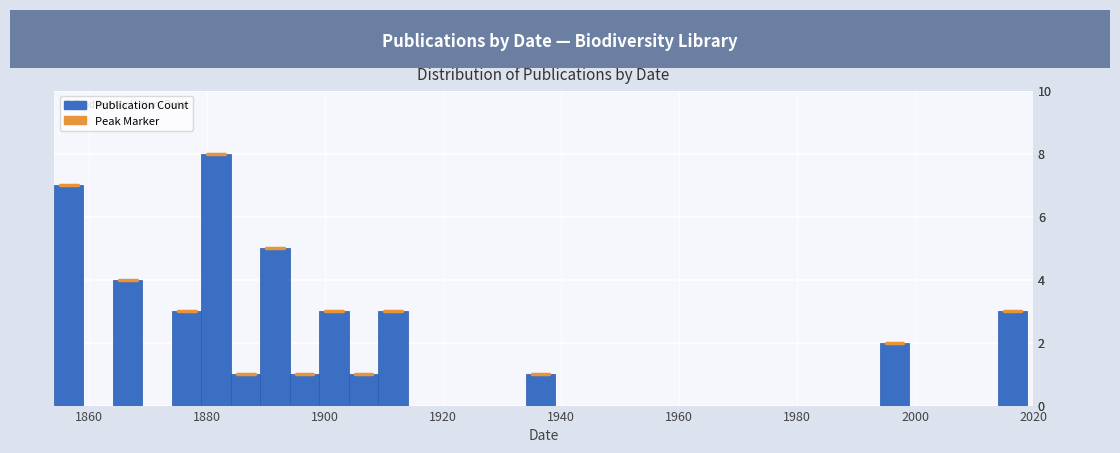

Around what value on the x-axis is the tallest bar? Give the approximate position of its centre, as read against the axis.

1882